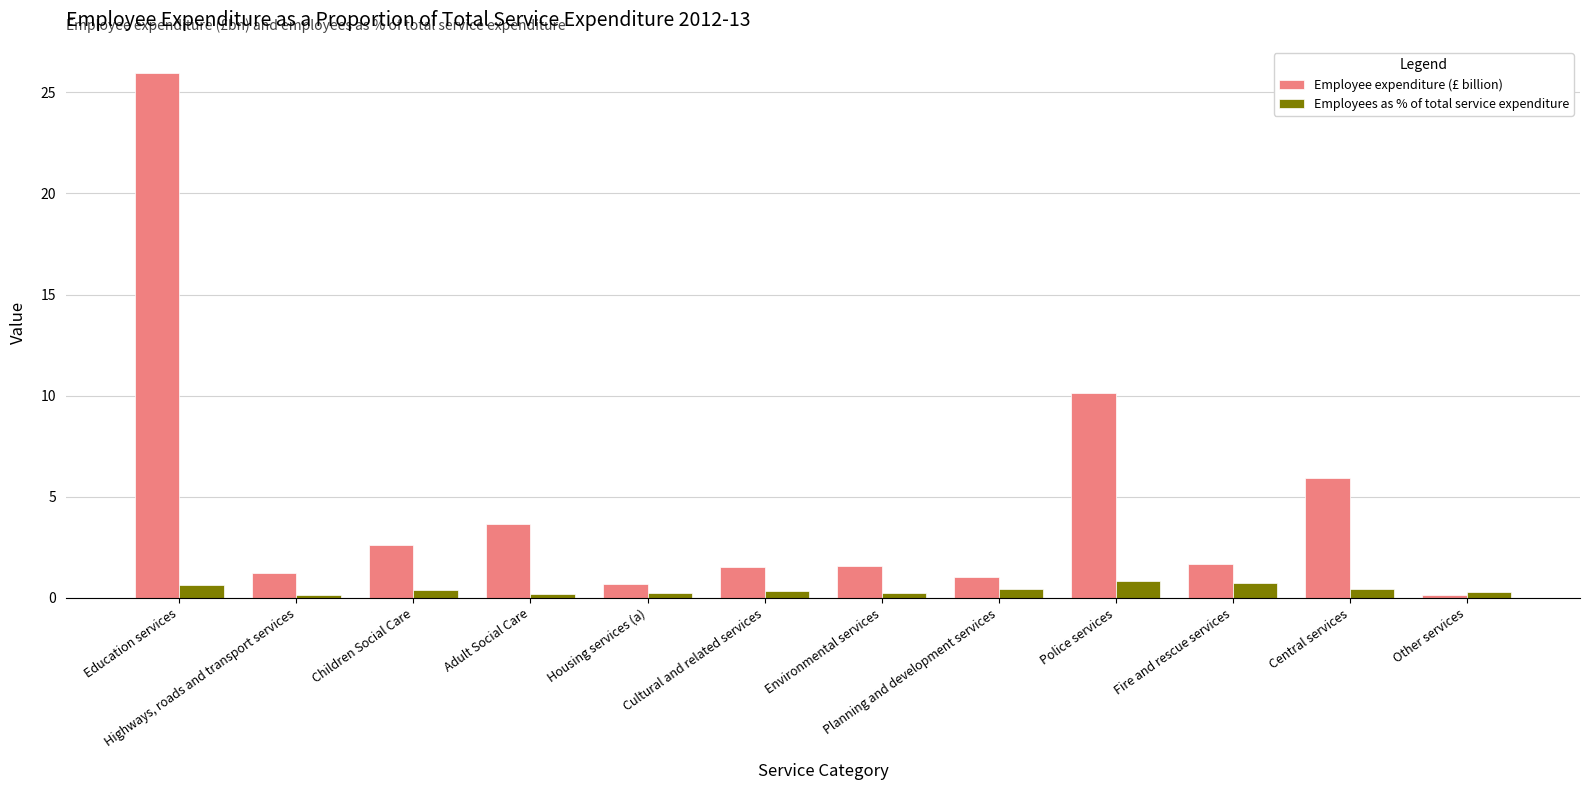

At how many categories does at least one series exceed 4?

3